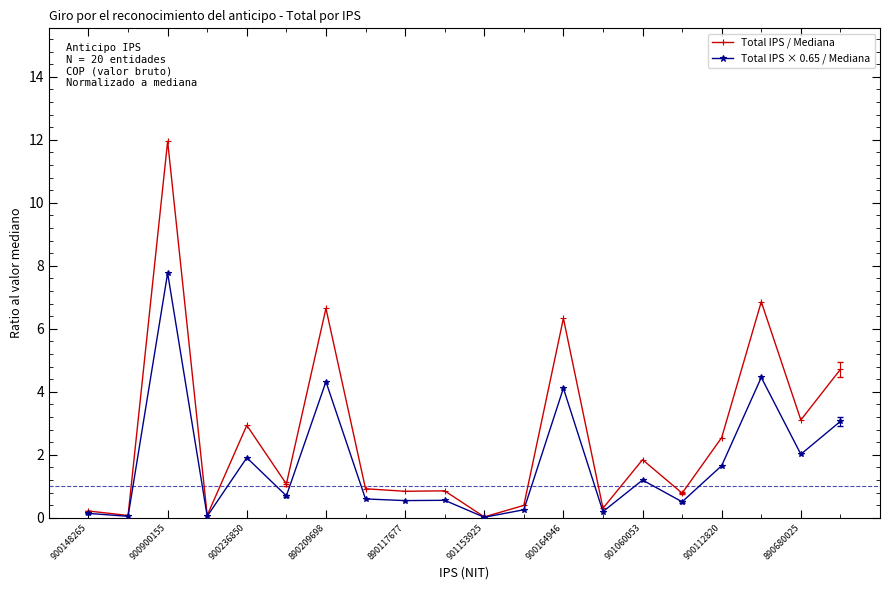

How many lines are shown in the chart?

2